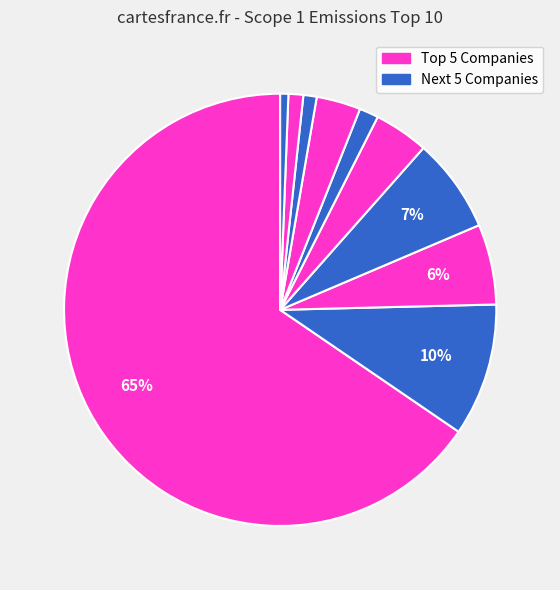

Does any single category account for the majority?

Yes